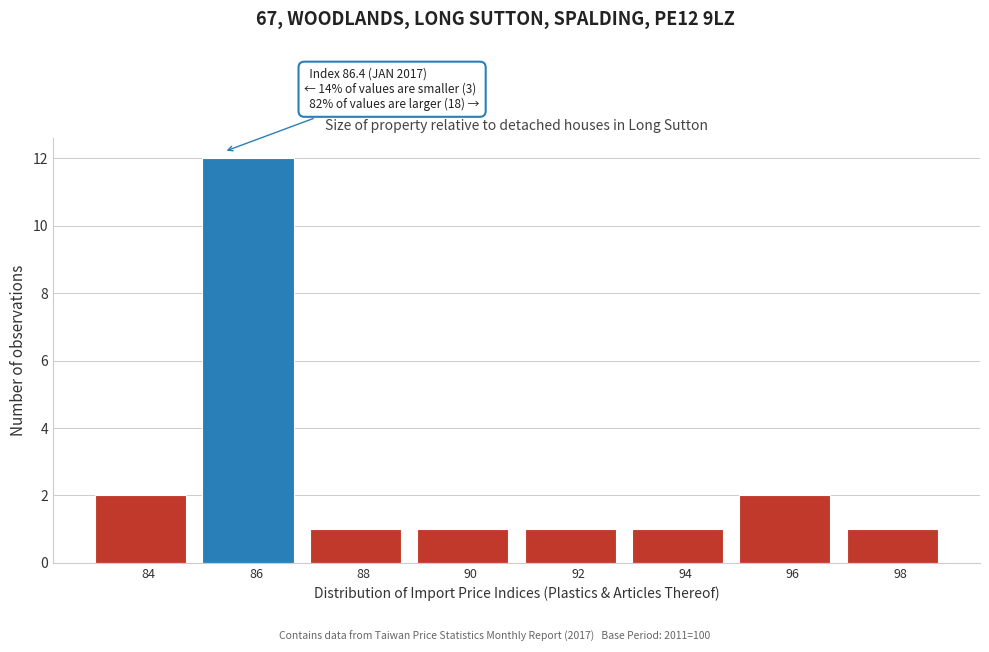

Reading left to right, extract all data points from this chart.

84=2	86=12	88=1	90=1	92=1	94=1	96=2	98=1